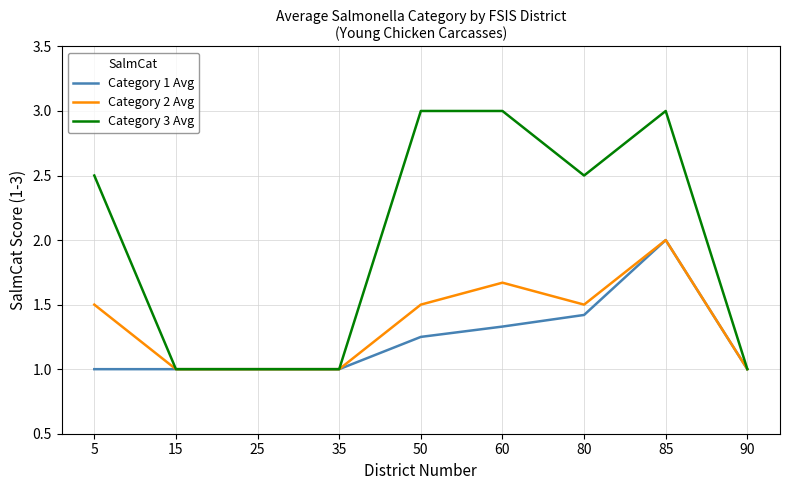

List the series in order of their overall mean, lowest first.

Category 1 Avg, Category 2 Avg, Category 3 Avg